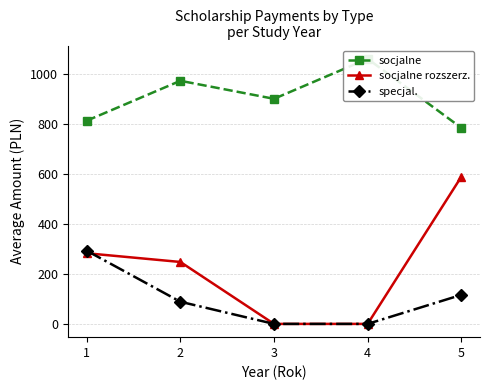

Rank the series at 3 from highest to lowest value.

socjalne, socjalne rozszerz., specjal.